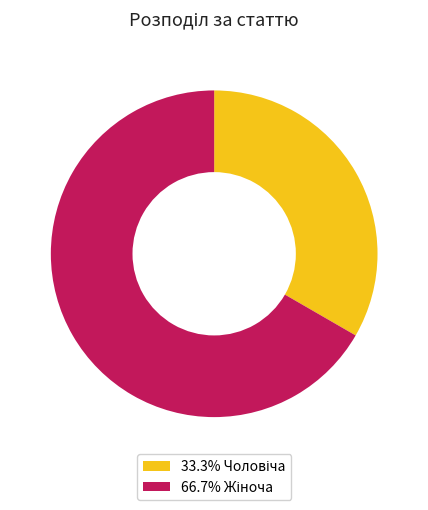

How many slices are in this pie chart?

2